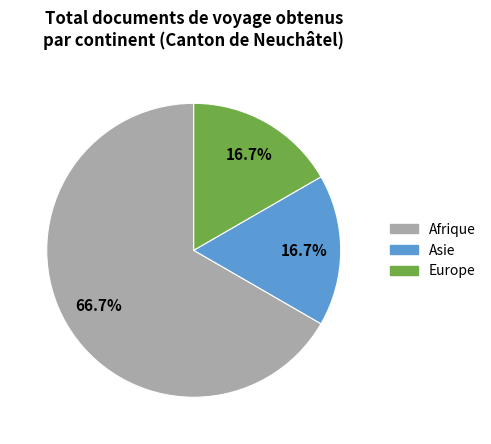

Is there any slice that represents more than half of the pie?

Yes